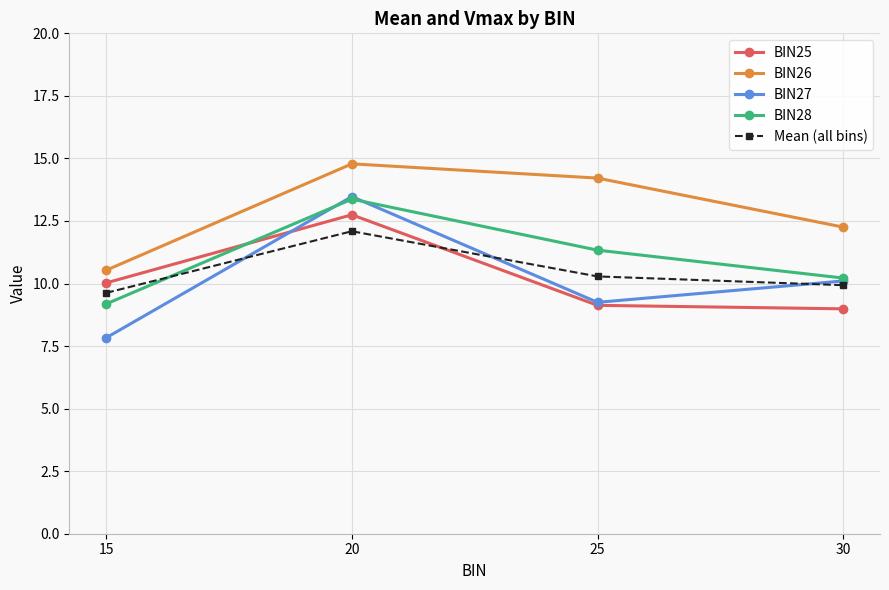

Where do Mean (all bins) and BIN25 first cross each other?

20 and 25